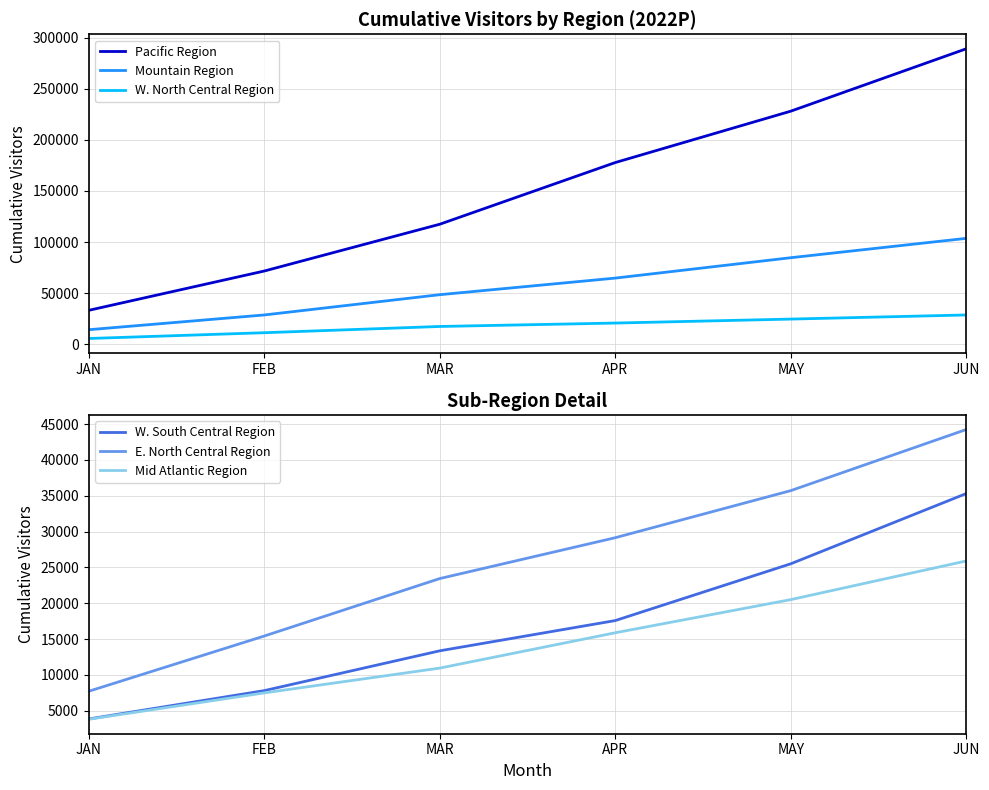

True or false: E. North Central Region and Mid Atlantic Region intersect in this chart.

False